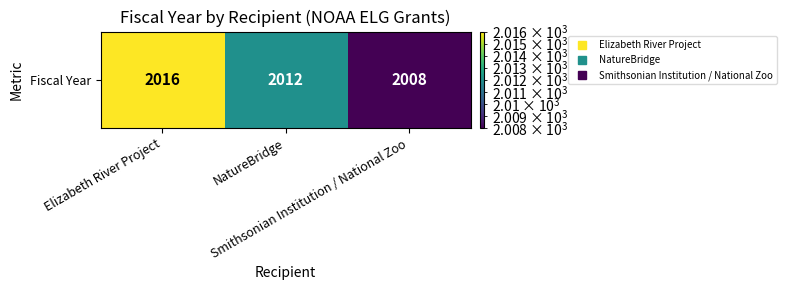

Rank the categories by value from highest to lowest.

Elizabeth River Project, NatureBridge, Smithsonian Institution / National Zoo